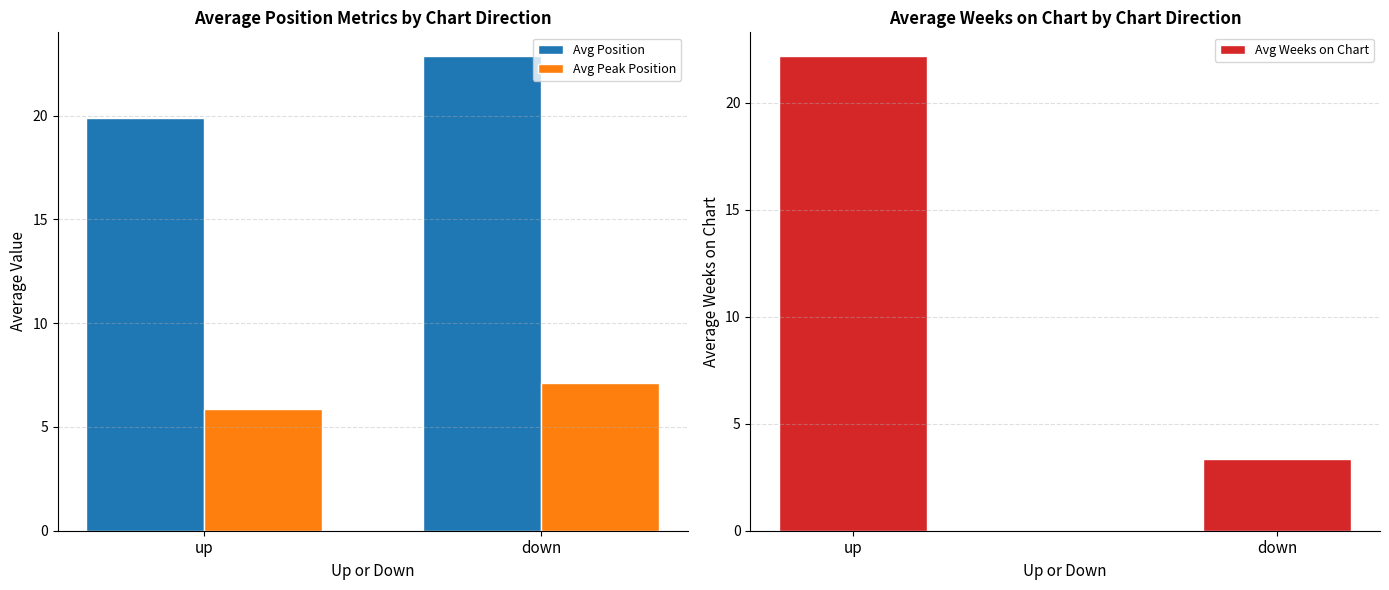

Is it true that Avg Weeks on Chart equals 3.4 at down?

True